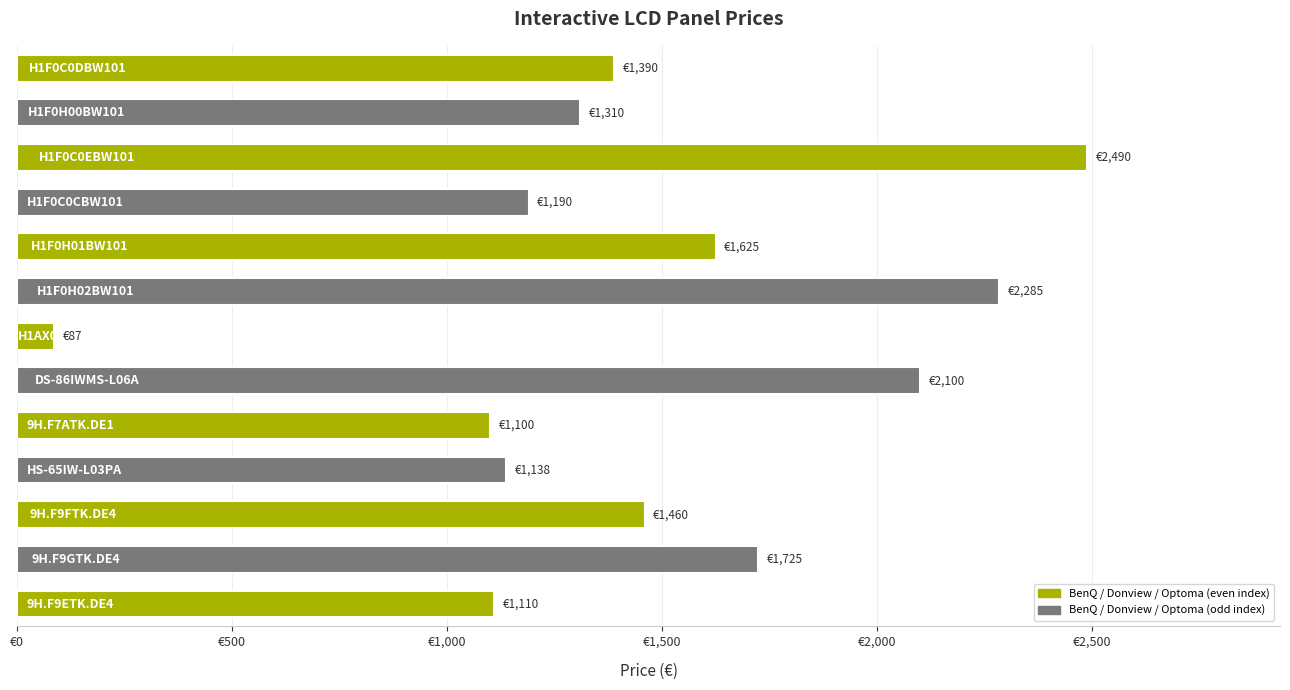

Does the chart contain any negative values?

No